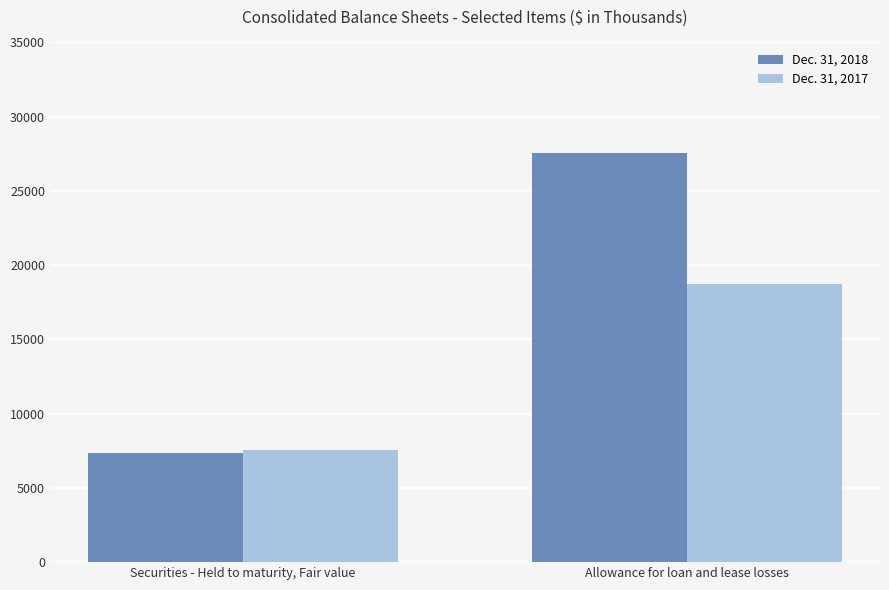

Which series has the largest total across all categories?

Dec. 31, 2018